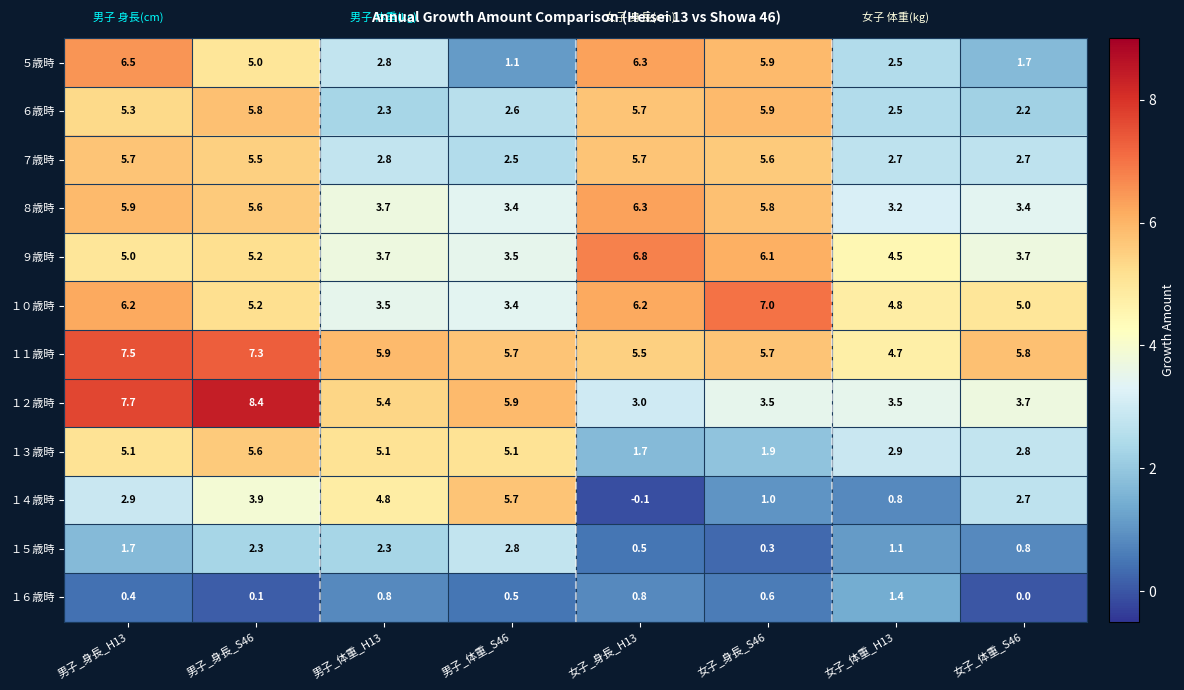

Which label corresponds to the smallest value in the chart?

女子_身長_H13